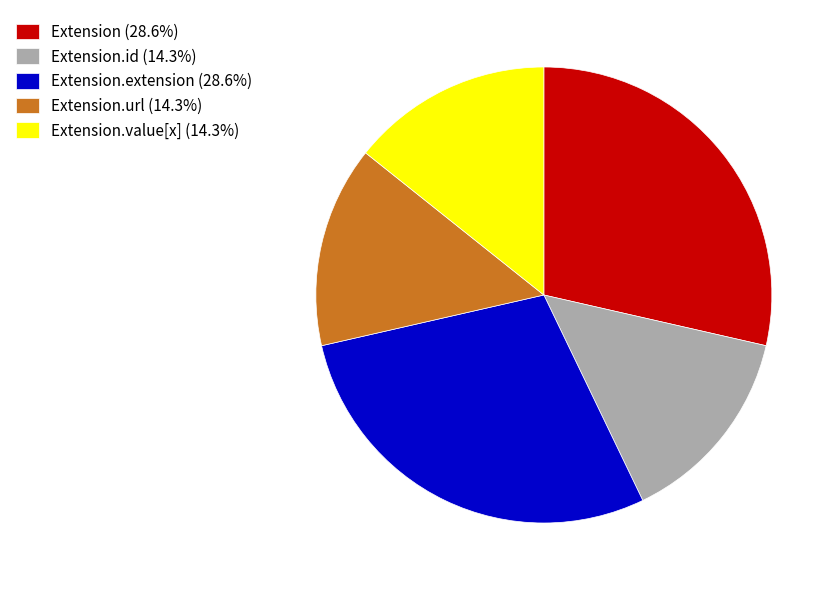

Approximately how many times larger is the value at Extension.value[x] (14.3%) compared to Extension.url (14.3%)?

1.0